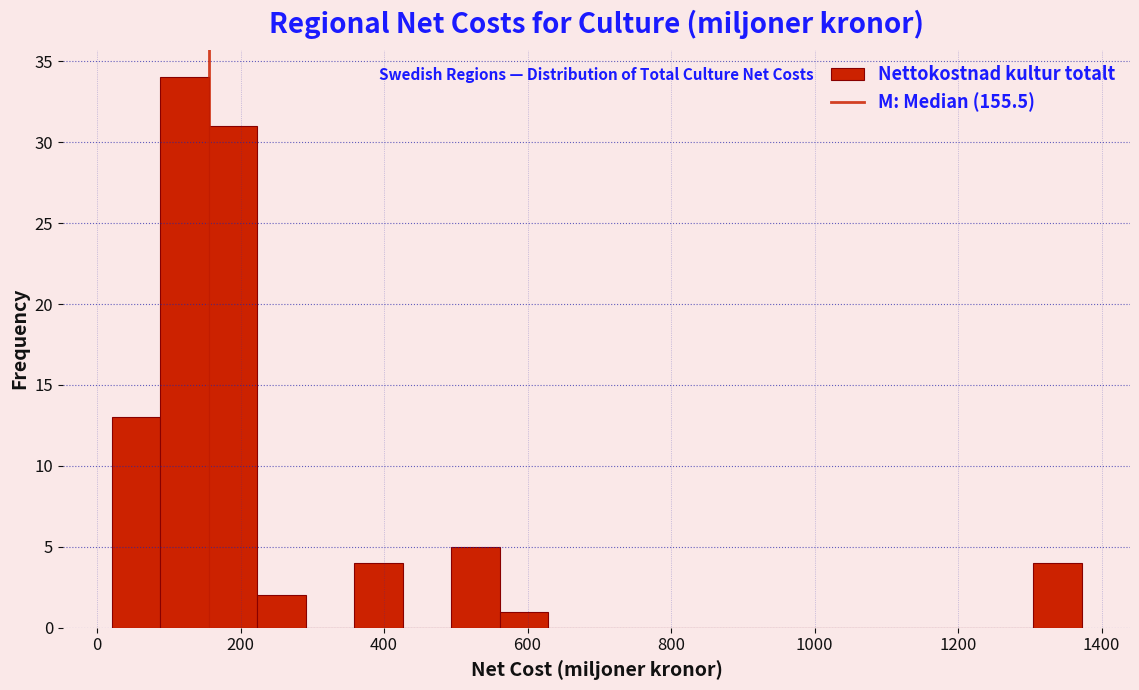

Around what value on the x-axis is the tallest bar? Give the approximate position of its centre, as read against the axis.

120